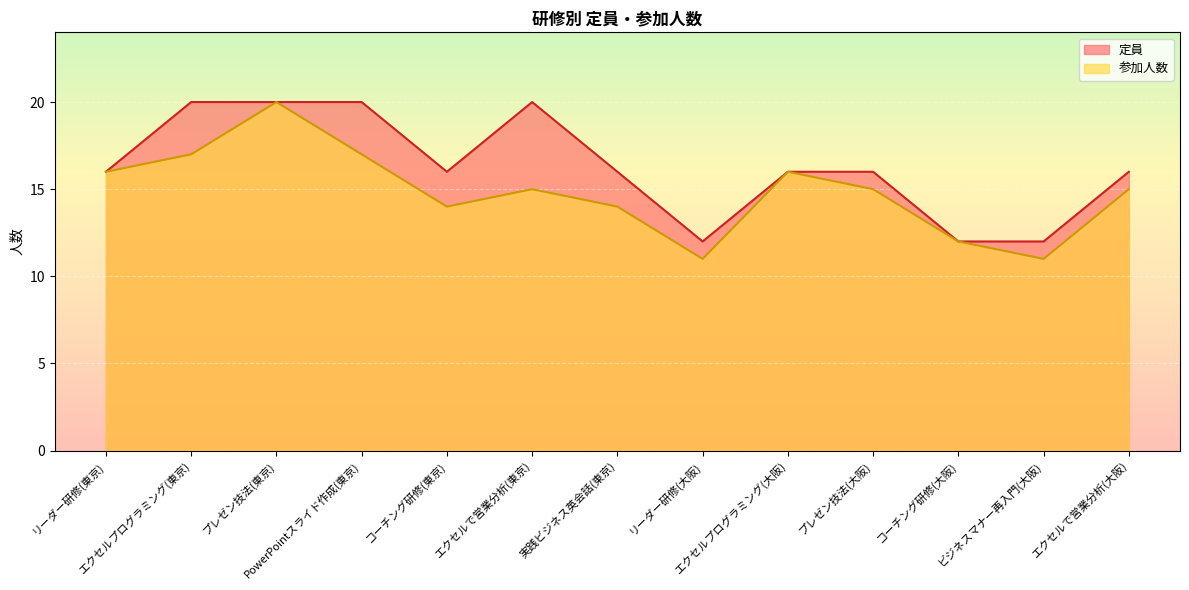

At which category does 定員 reach its first local valley?

コーチング研修(東京)